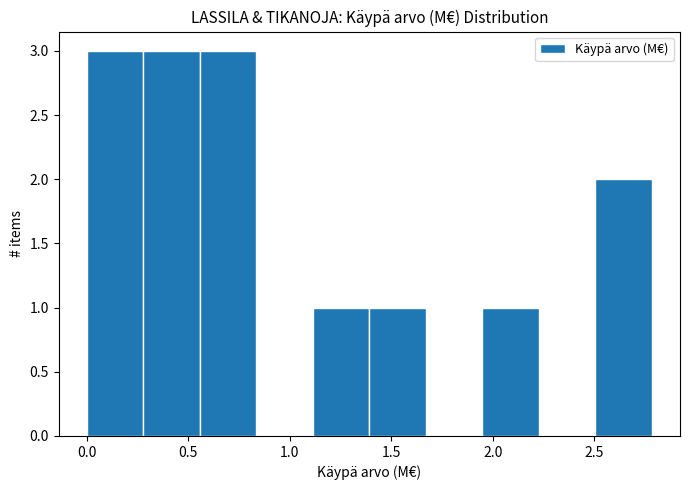

Reading left to right, transcribe this chart: for each bar, give the range it covers on the x-axis and its height. Neither the bar edges nor the heights are printed on the chart, so give them approximately, as read against the axes.

0.00 to 0.30: 3
0.30 to 0.55: 3
0.55 to 0.85: 3
0.85 to 1.10: 0
1.10 to 1.40: 1
1.40 to 1.65: 1
1.65 to 1.95: 0
1.95 to 2.25: 1
2.25 to 2.50: 0
2.50 to 2.80: 2